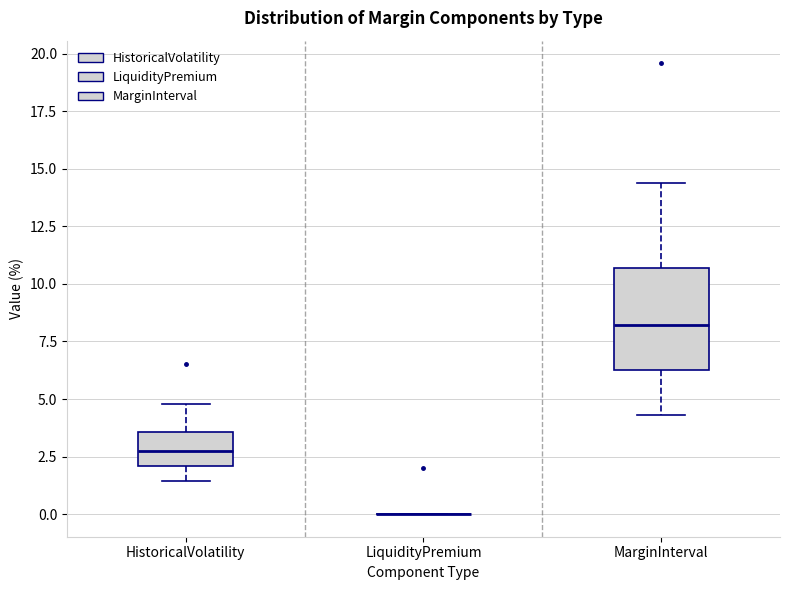

Reading left to right, transcribe this box plot: for each box, give where its median line is, the range the box spans, and where its two whiskers end, as read against the y-axis. The values are not printed on the chart, so give them approximately, as read against the axis.

HistoricalVolatility: median 2.5, box 2.0 to 3.5, whiskers 1.5 to 5.0
LiquidityPremium: box collapsed to a line at 0.0, whiskers 0.0 to 0.0
MarginInterval: median 8.0, box 6.5 to 10.5, whiskers 4.5 to 14.5